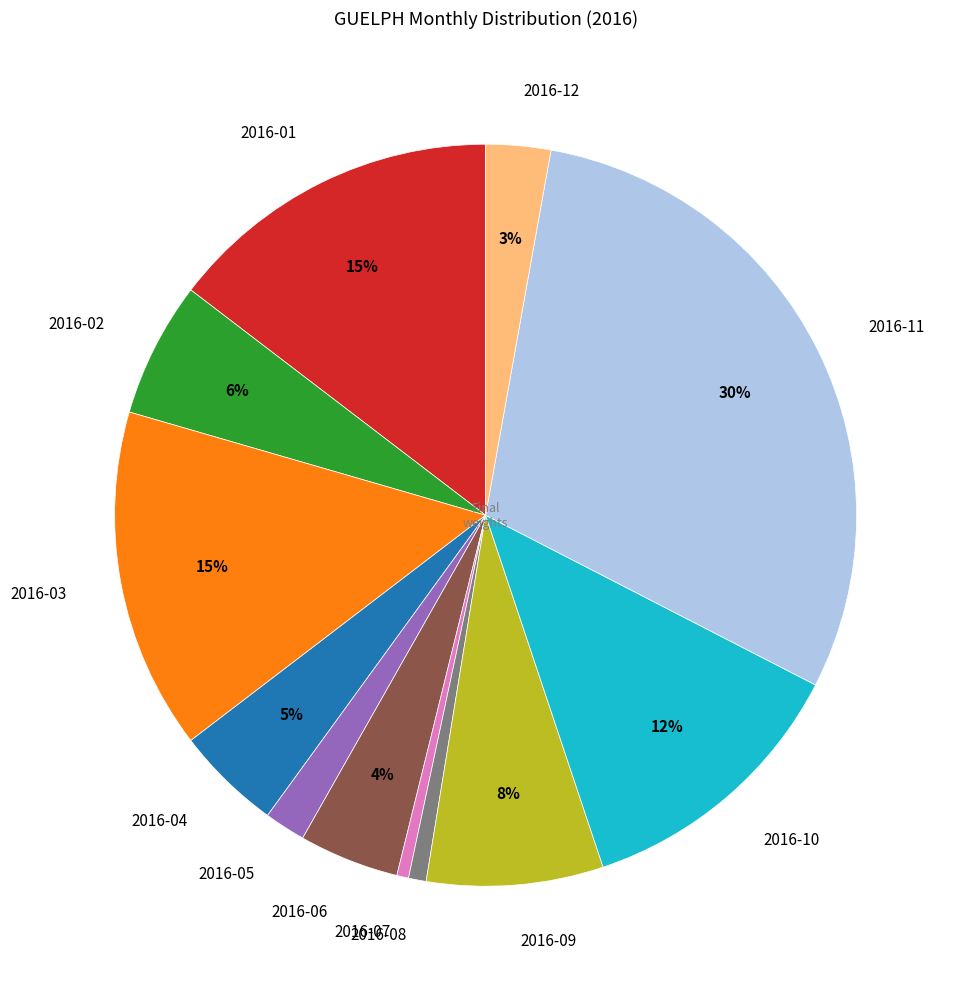

What percentage is the 2016-03 slice, to the nearest percent?

15%